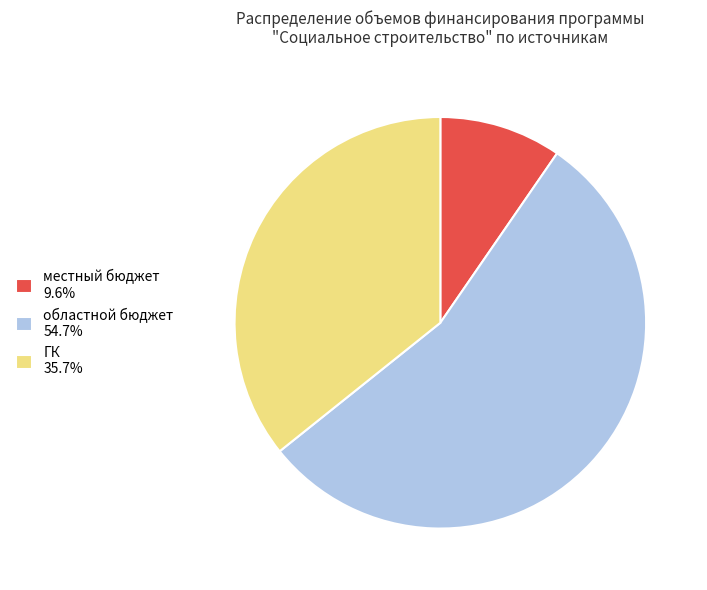

Does ГК 35.7% represent more than half of the total?

No